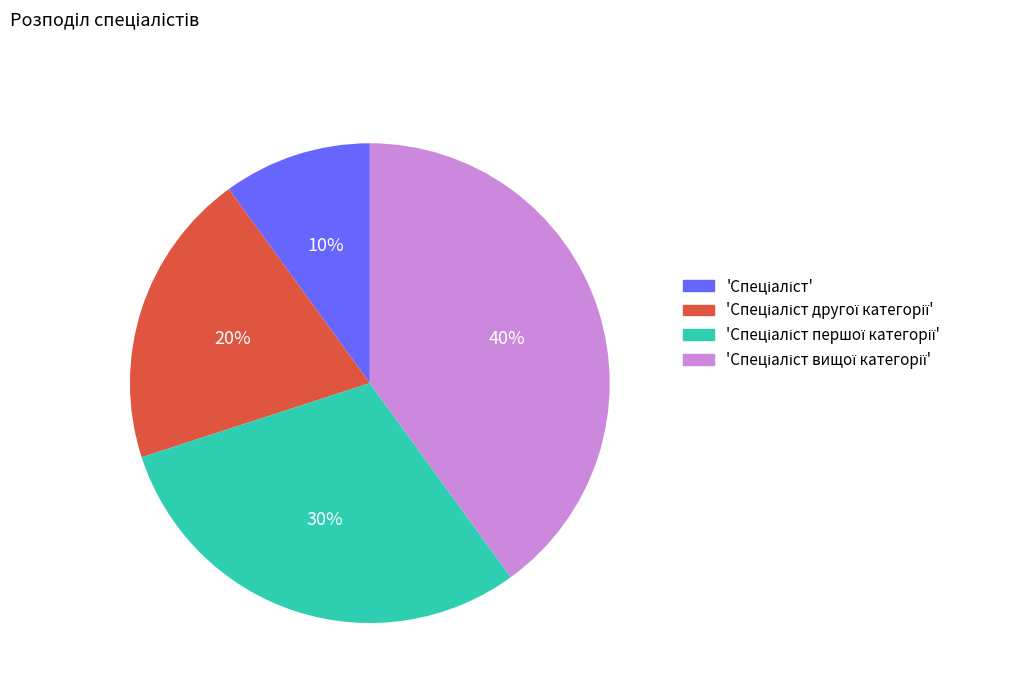

Is there any slice that represents more than half of the pie?

No